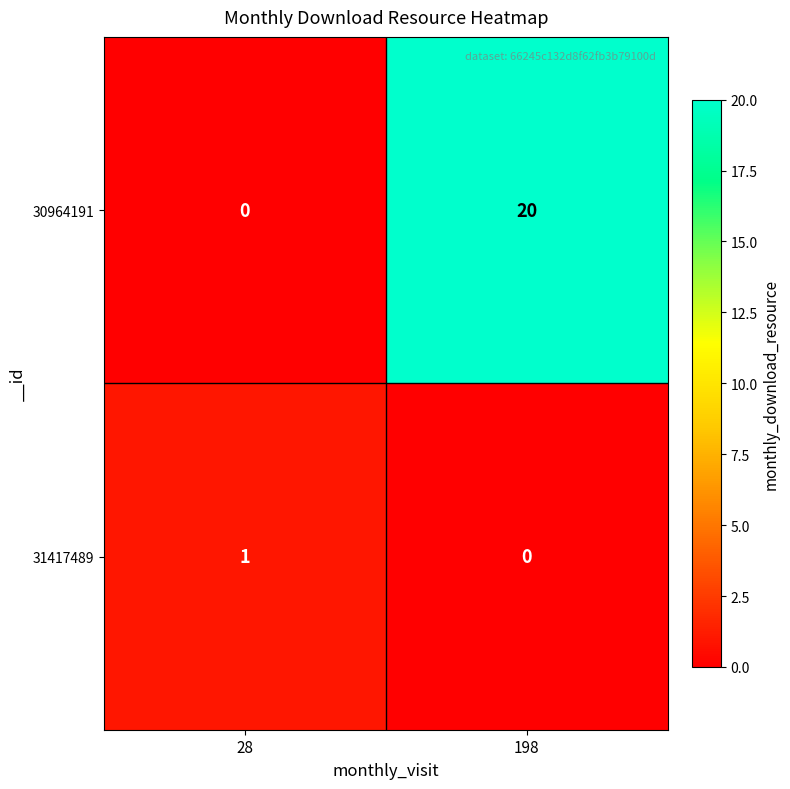

True or false: 30964191 has a value of 20 at 198.

True